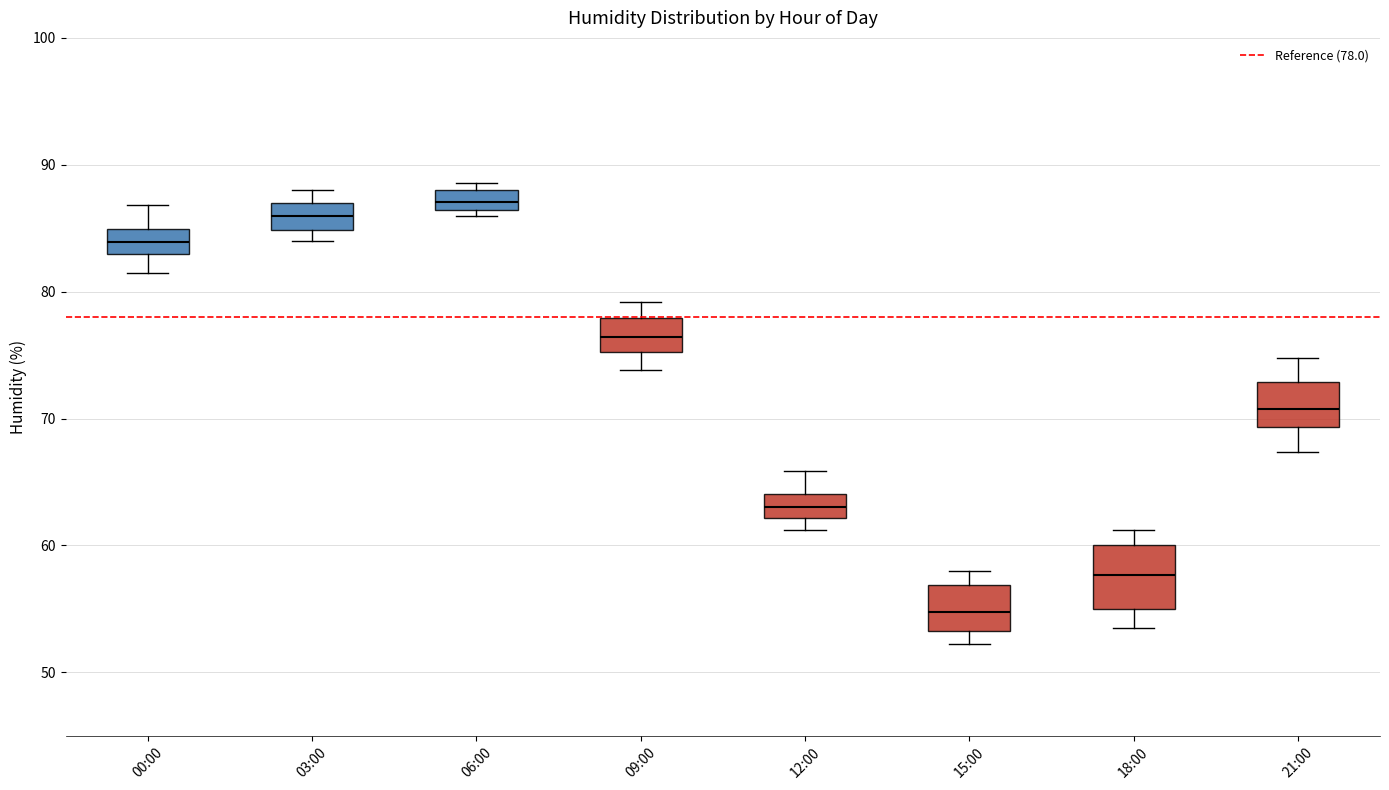

Which box is the tallest, from its lower edge to its upper edge?

18:00